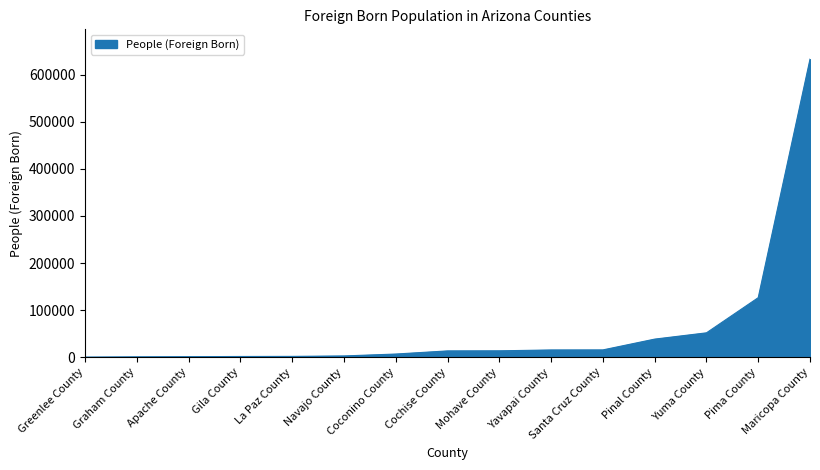

What is the maximum value shown in the chart?

632838